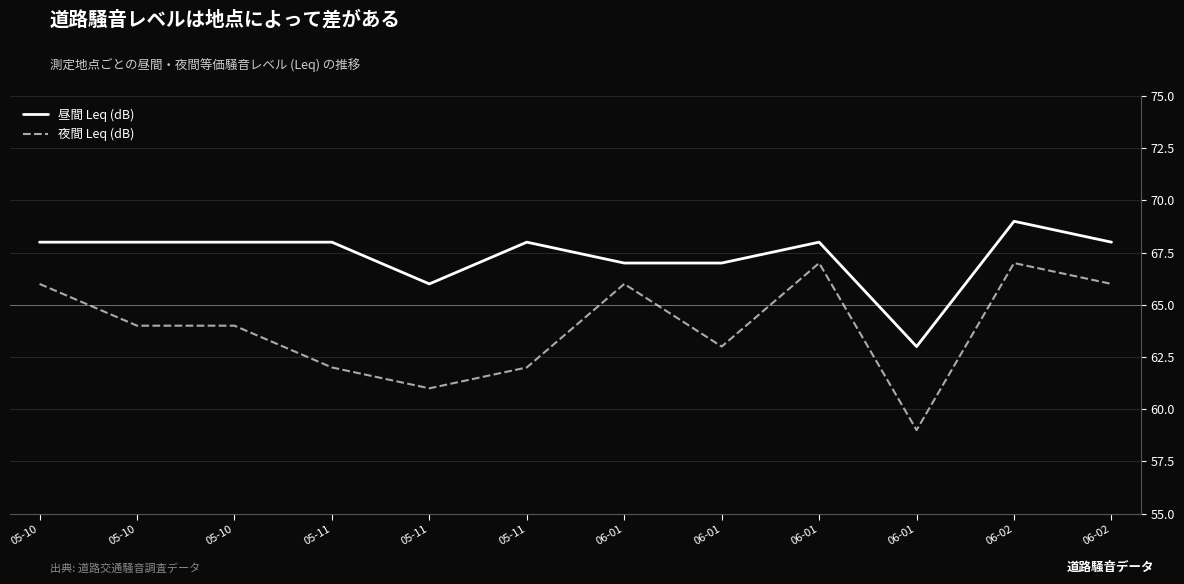

What are all the series names shown in the legend?

昼間 Leq (dB), 夜間 Leq (dB)